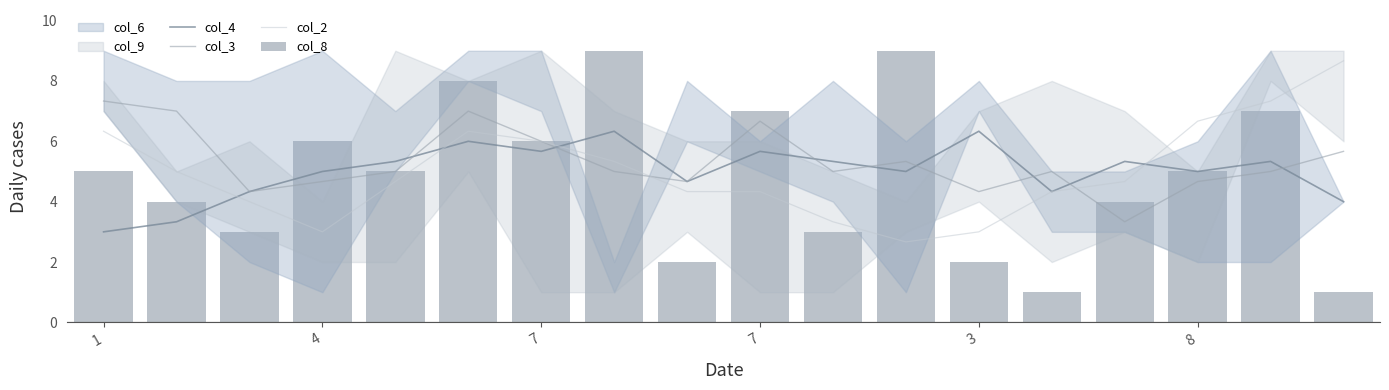

At which label is col_4 closest to 4?

17